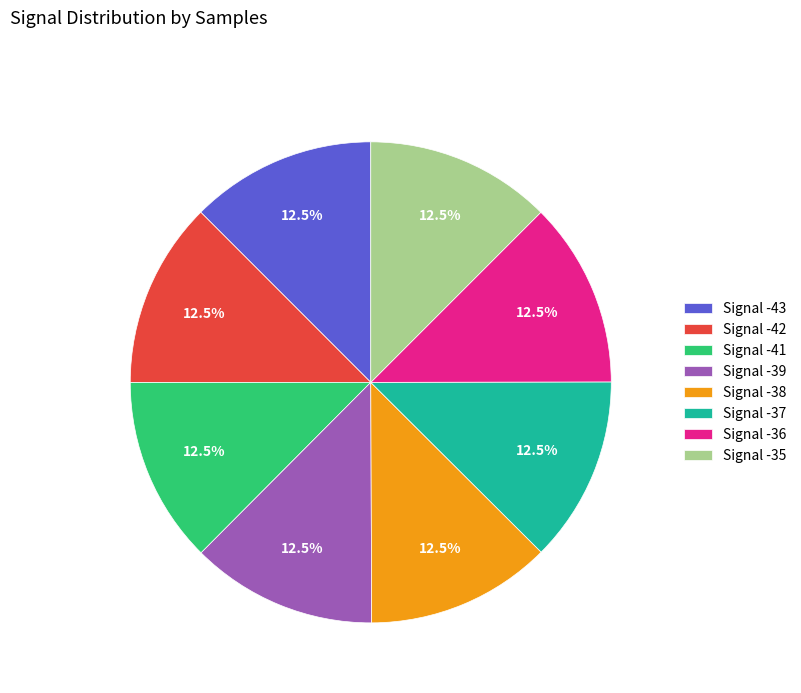

Does Signal -41 represent more than half of the total?

No